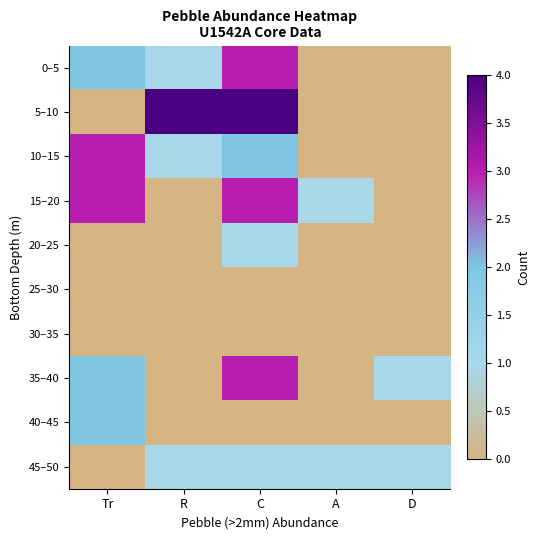

Which has a higher value, D or Tr?

Tr